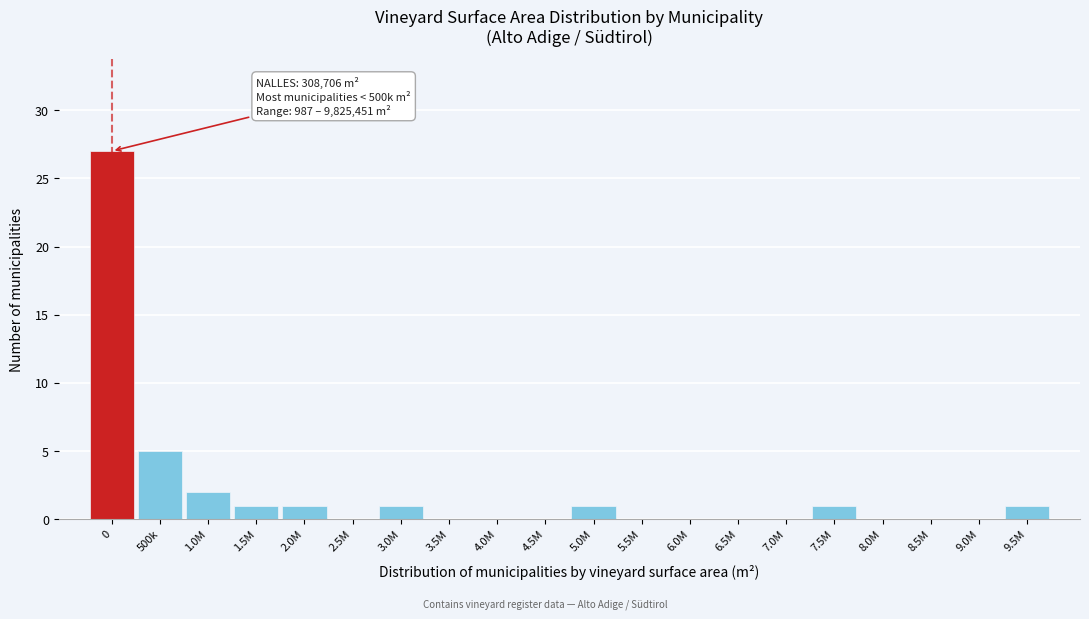

Reading left to right, transcribe all the data shown in this chart.

0=27	500k=5	1.0M=2	1.5M=1	2.0M=1	2.5M=0	3.0M=1	3.5M=0	4.0M=0	4.5M=0	5.0M=1	5.5M=0	6.0M=0	6.5M=0	7.0M=0	7.5M=1	8.0M=0	8.5M=0	9.0M=0	9.5M=1